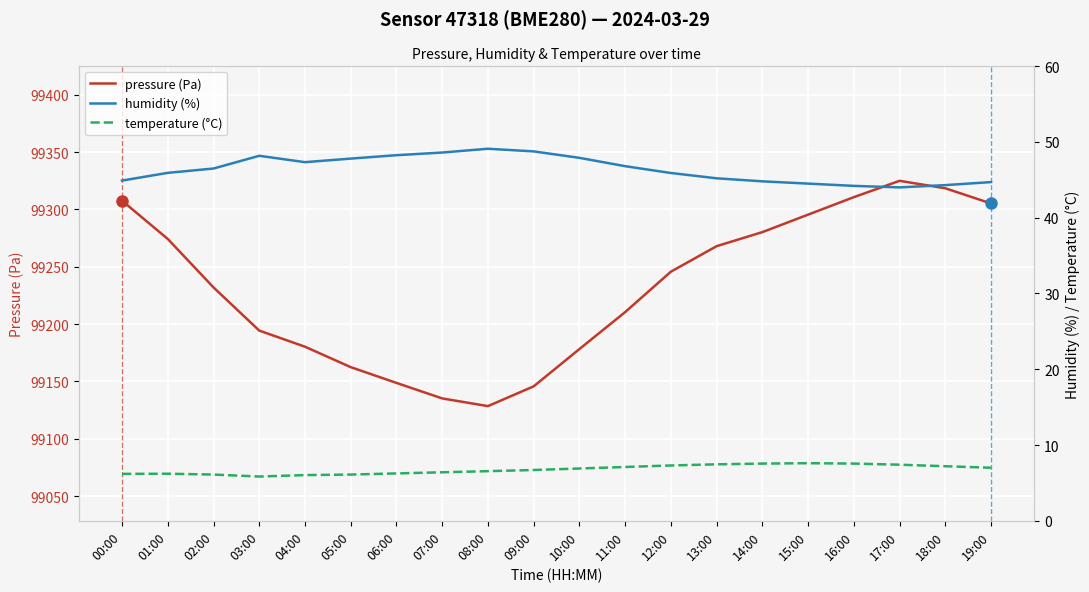

What is the difference between the pressure (Pa) values at 10:00 and 18:00?

140.2